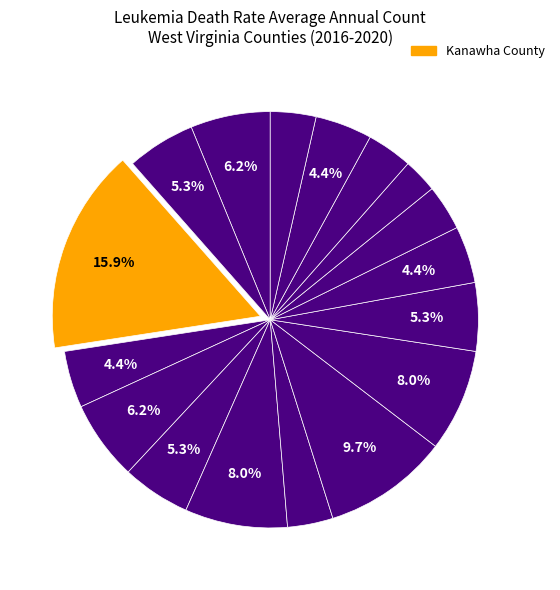

Which slice is the largest?

Kanawha County